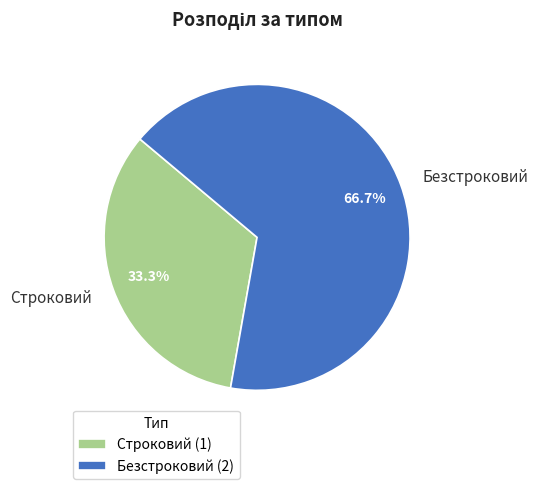

Which category has the smallest portion of the pie?

Строковий